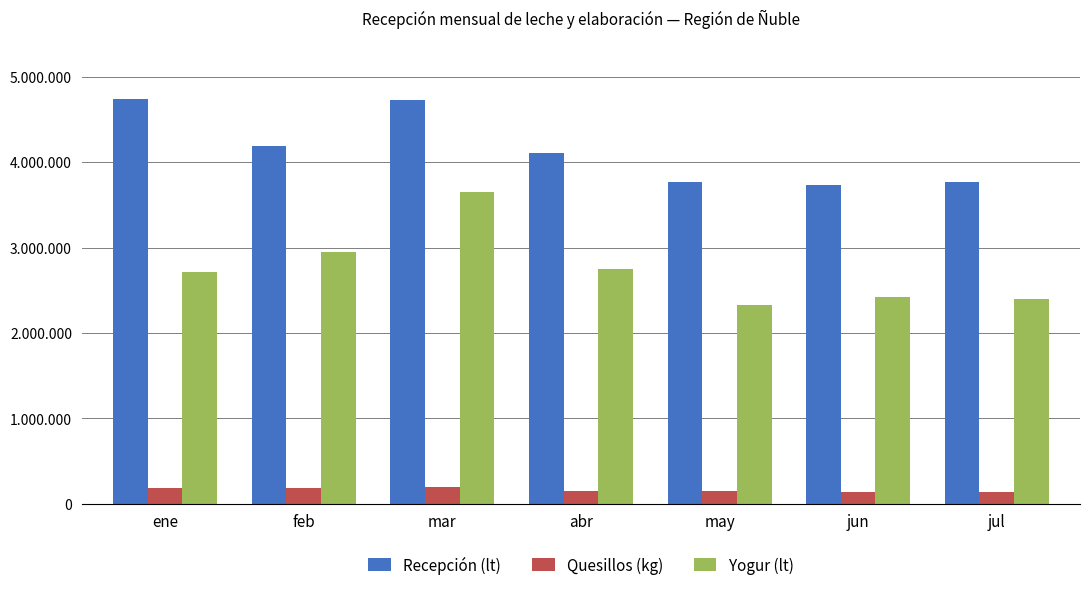

What is the sum of the Quesillos (kg) values at feb and may?

331269